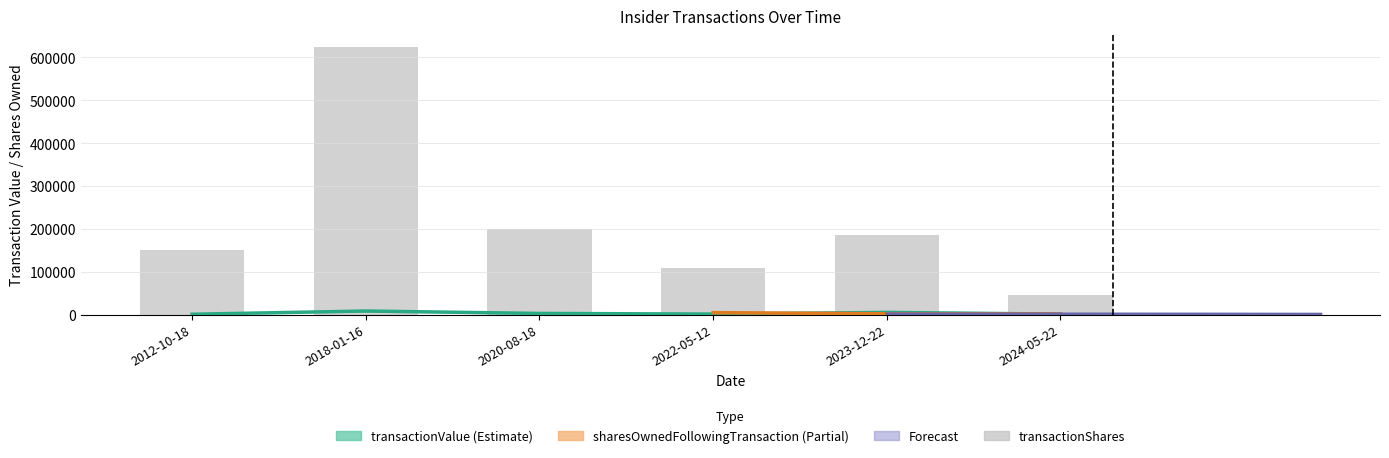

Is the value of transactionShares at 2024-05-22 greater than the value of transactionValue at 2024-05-22?

Yes